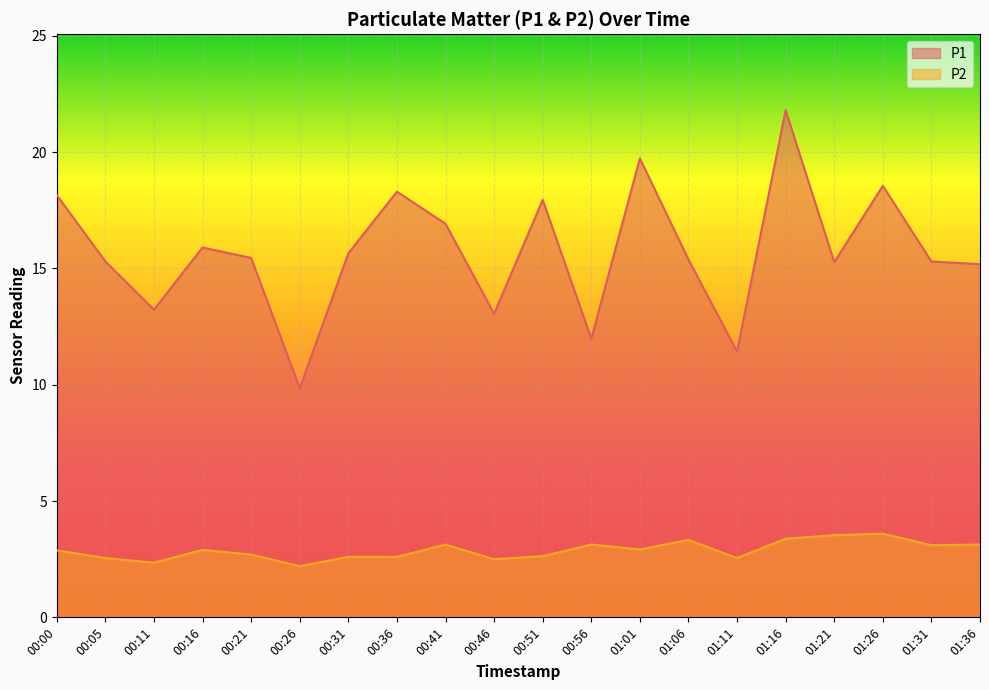

The value of P2 at 01:06 is 5.5. True or false?

False